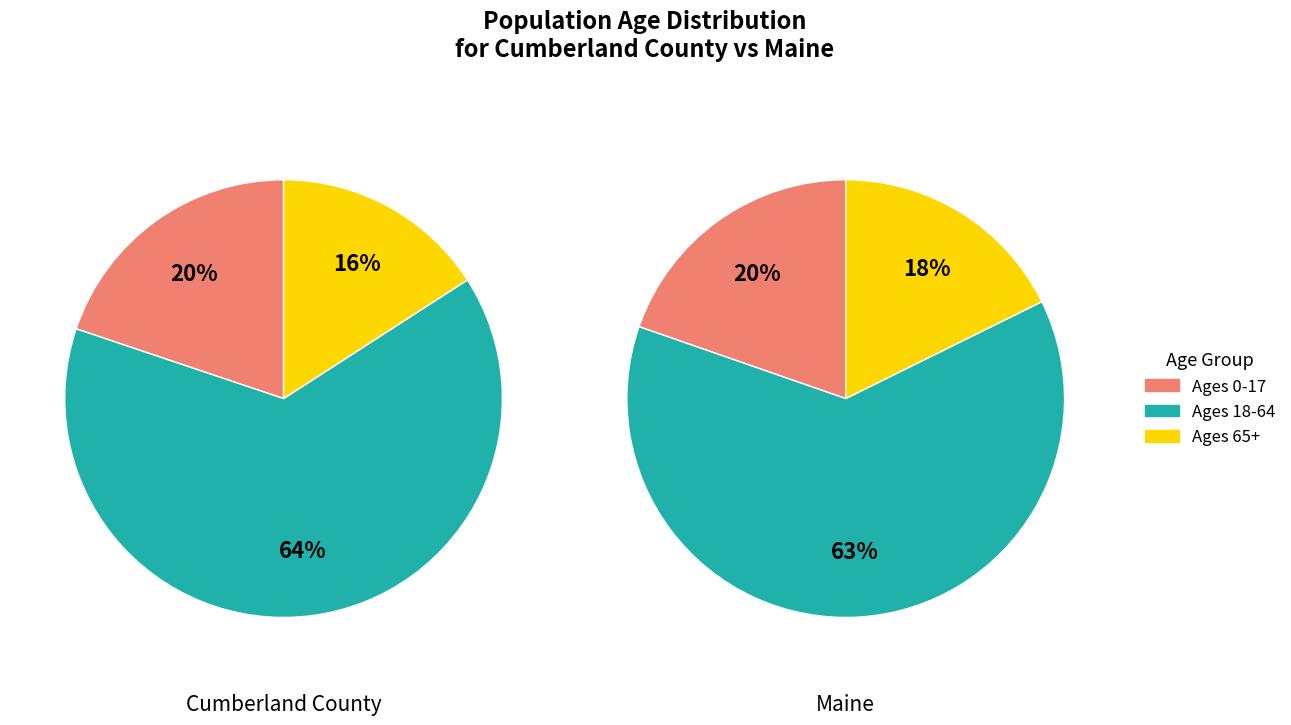

True or false: Ages 65+ accounts for 9% of the total.

False